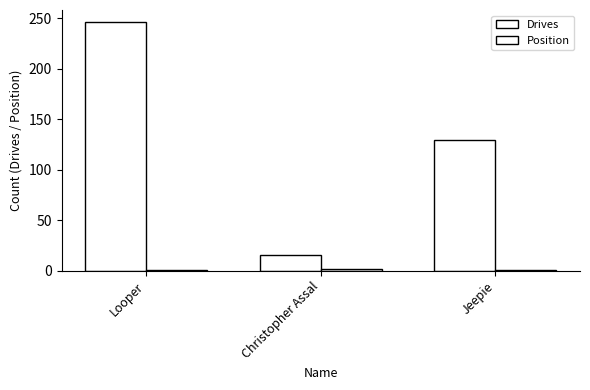

What is the sum of all Drives values?

391